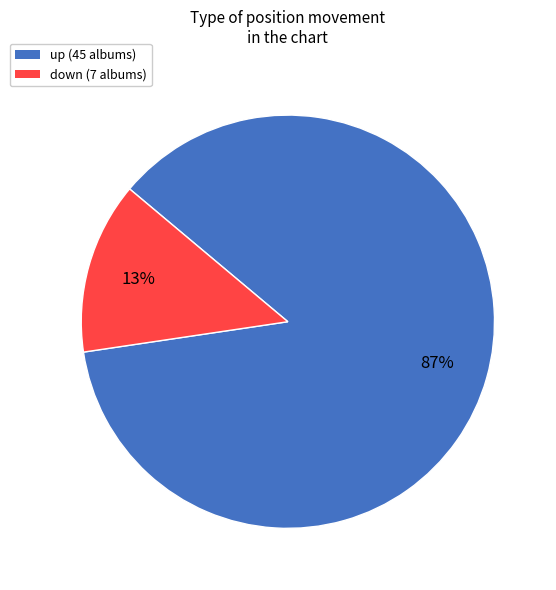

To the nearest percent, what portion does up represent?

87%